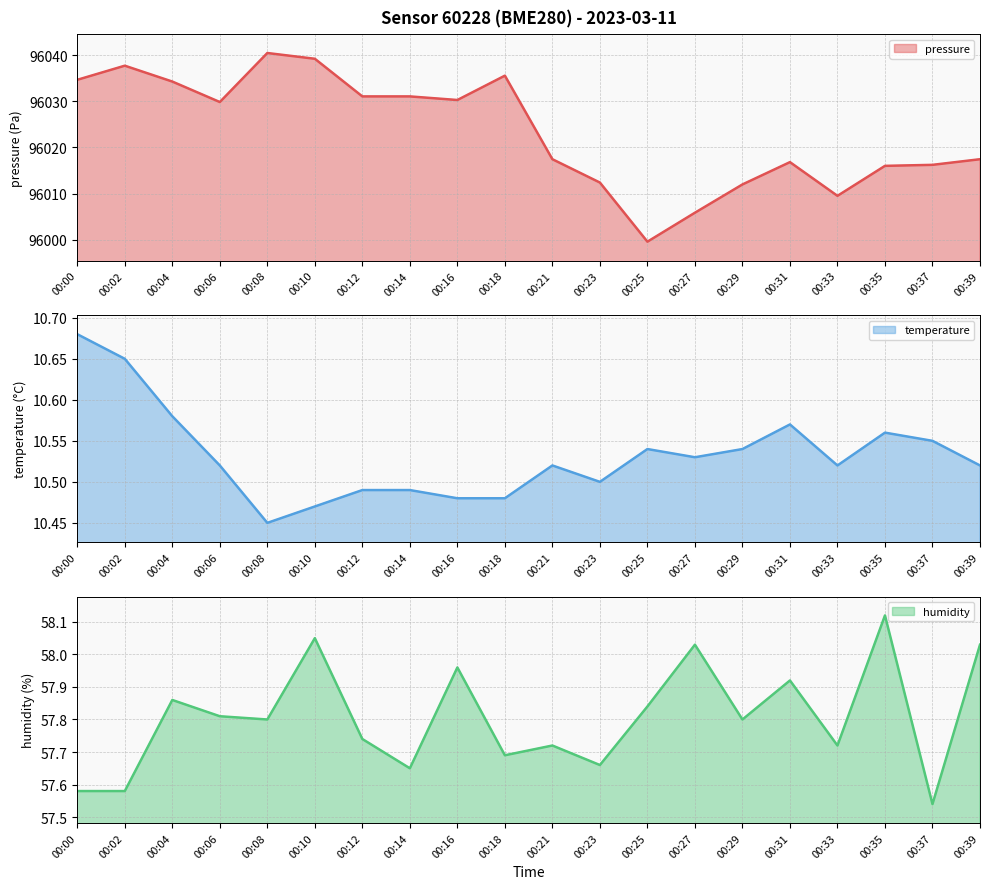

The value of temperature at 00:16 is 10.5. True or false?

True